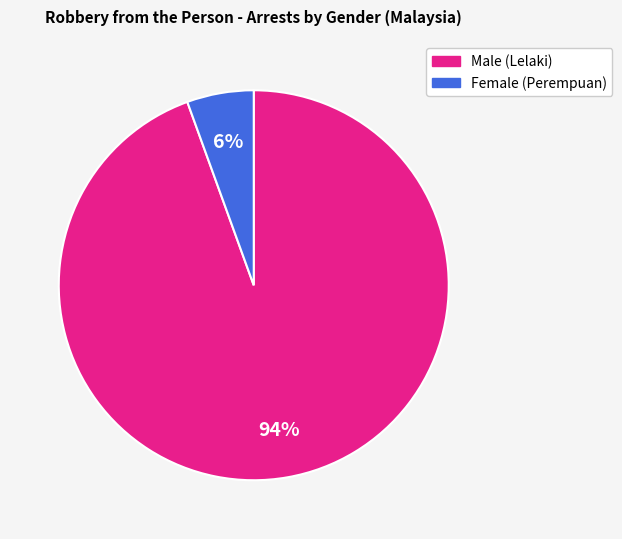

To the nearest percent, what is the average slice percentage?

50%